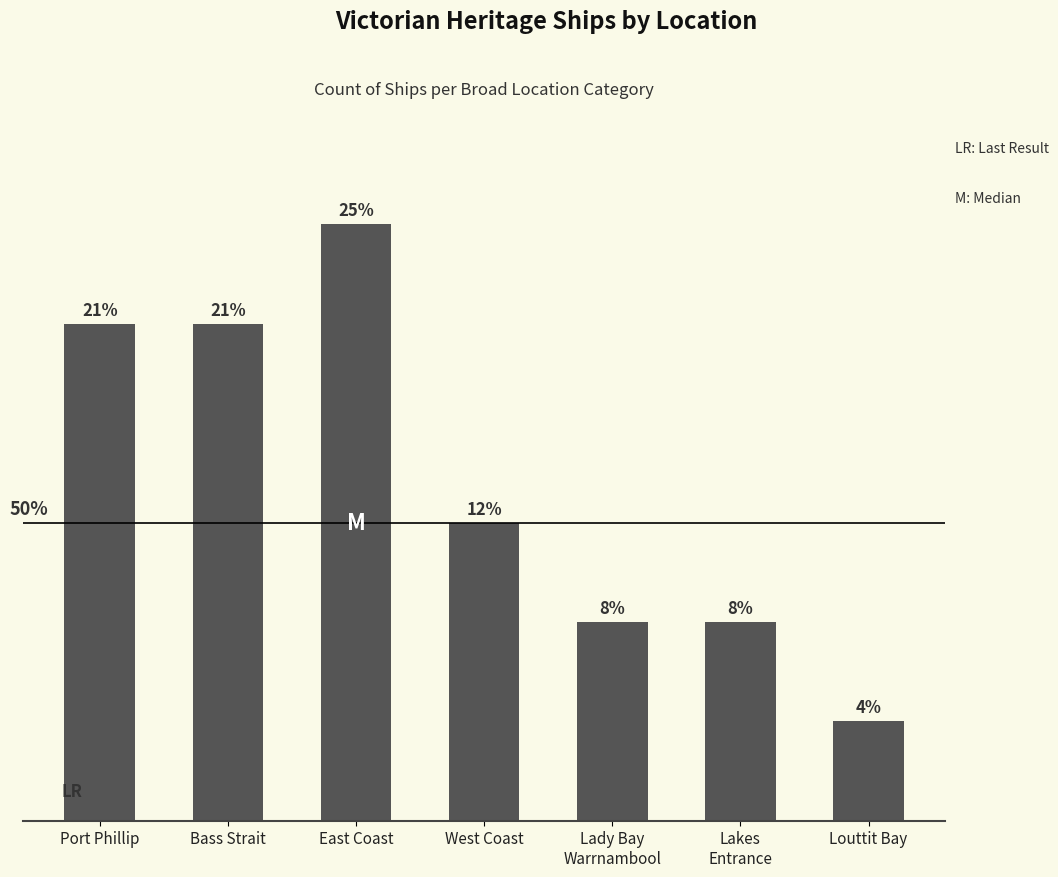

Which label corresponds to the largest value in the chart?

East Coast